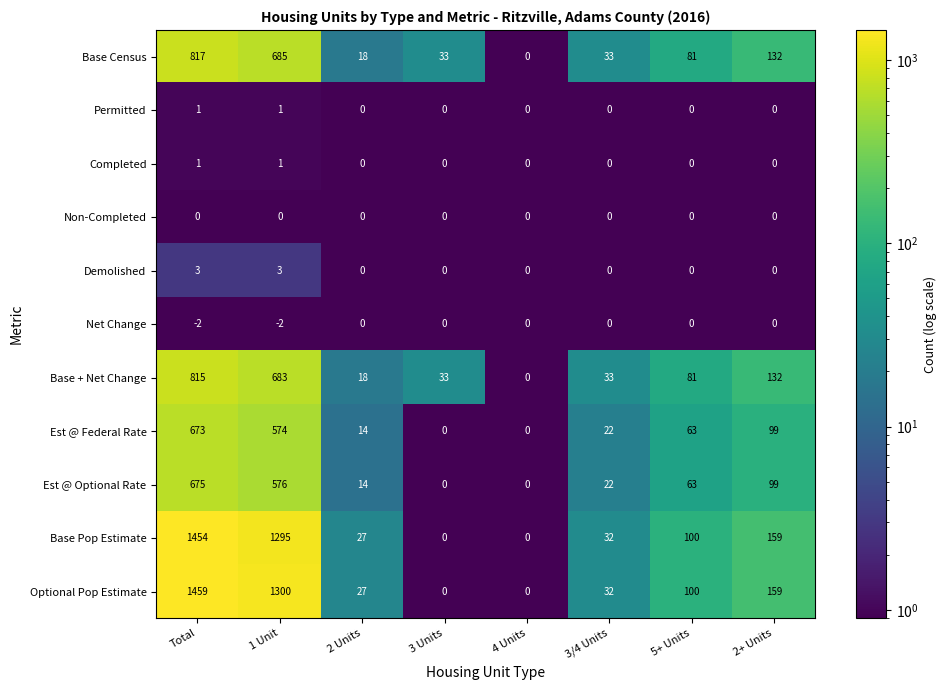

What is the spread (max minus min) of values at 5+ Units?

100